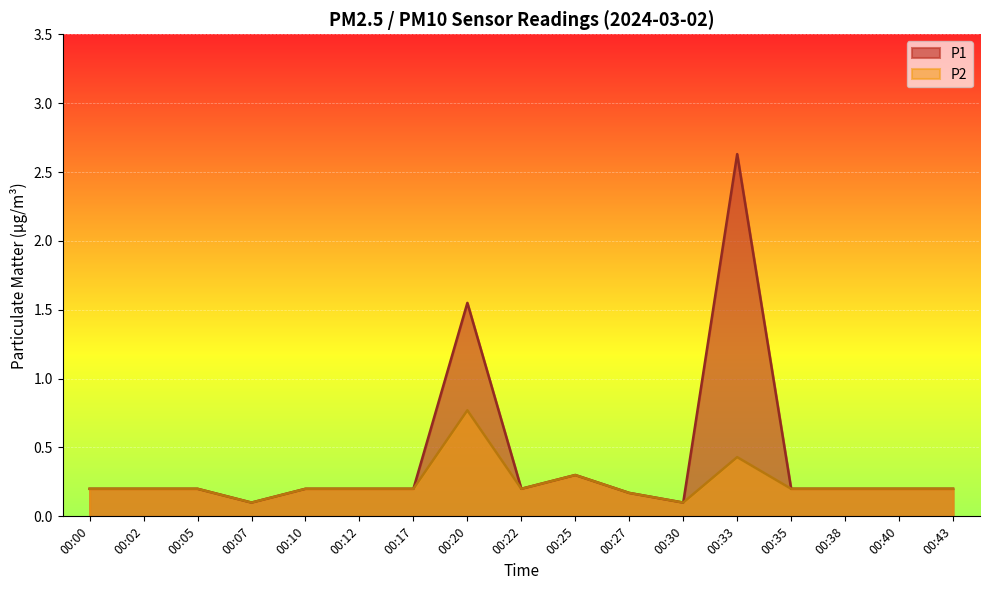

At which category does P1 reach its first local peak?

00:20